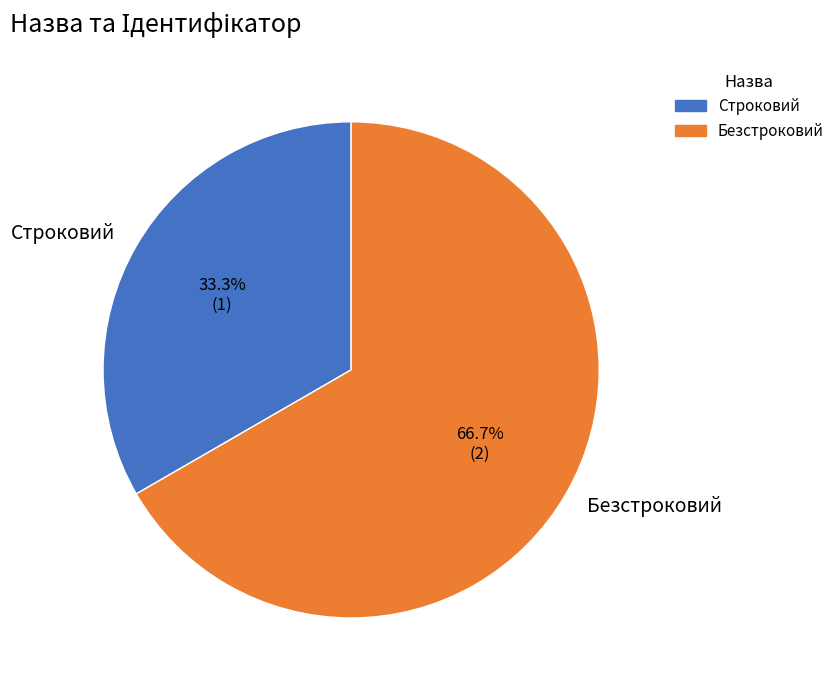

Combined, do Безстроковий and Строковий account for over 50%?

Yes